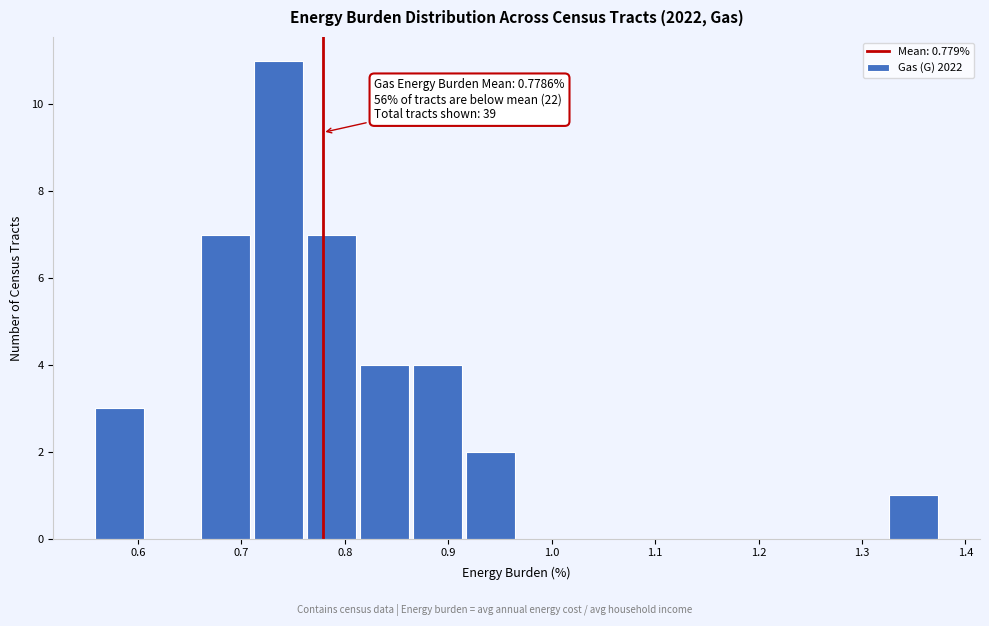

Over which range of the x-axis is the bar tallest?

0.71 to 0.76